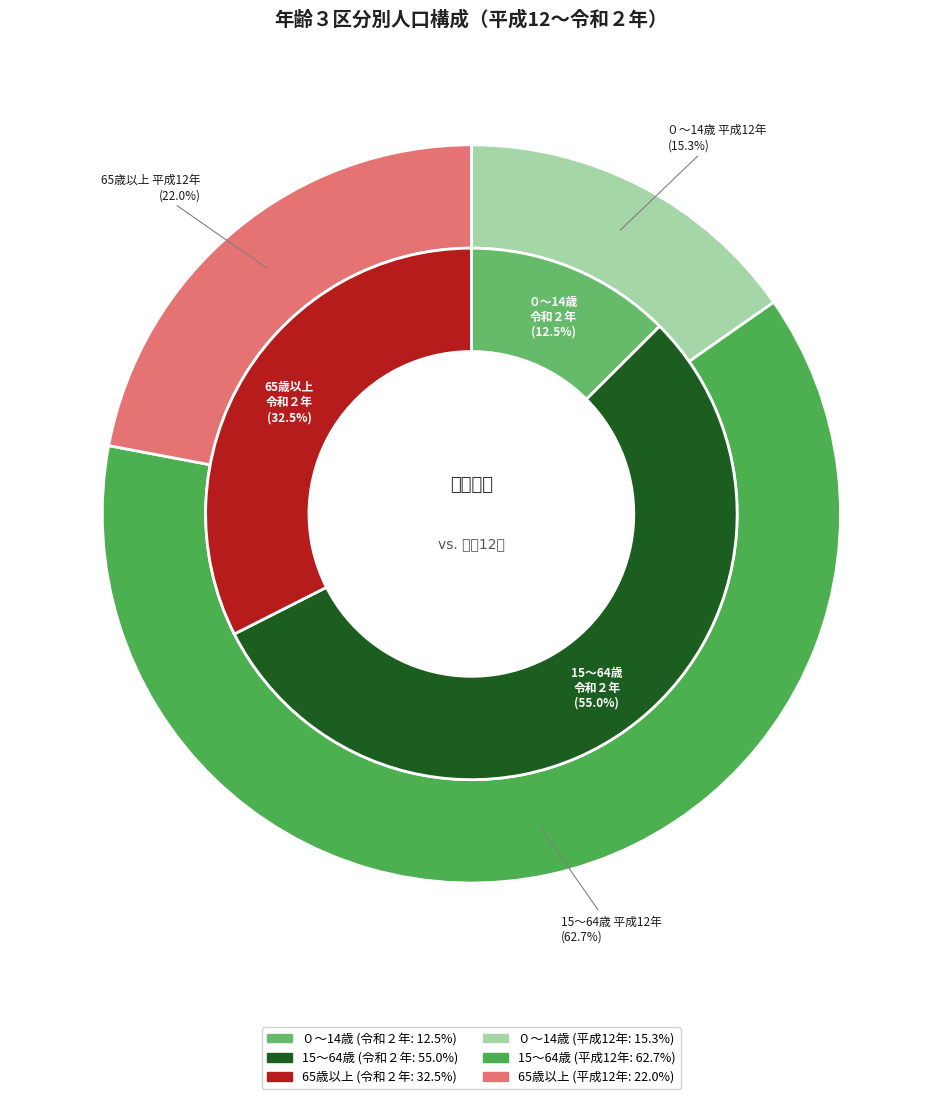

Count the number of slices in the pie.

5